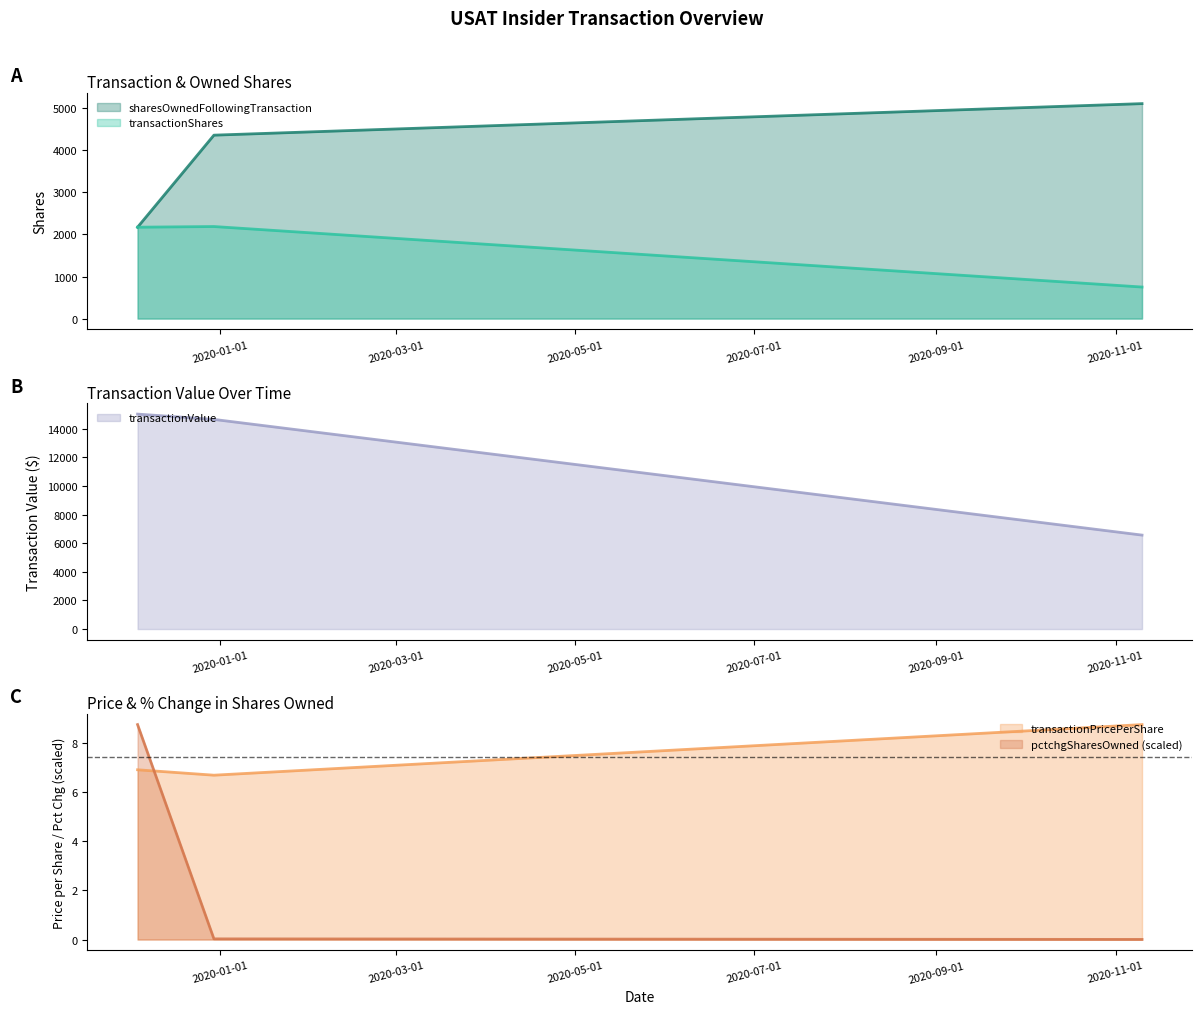

What is the difference between the maximum and minimum values in the pctchgSharesOwned series?

8.7